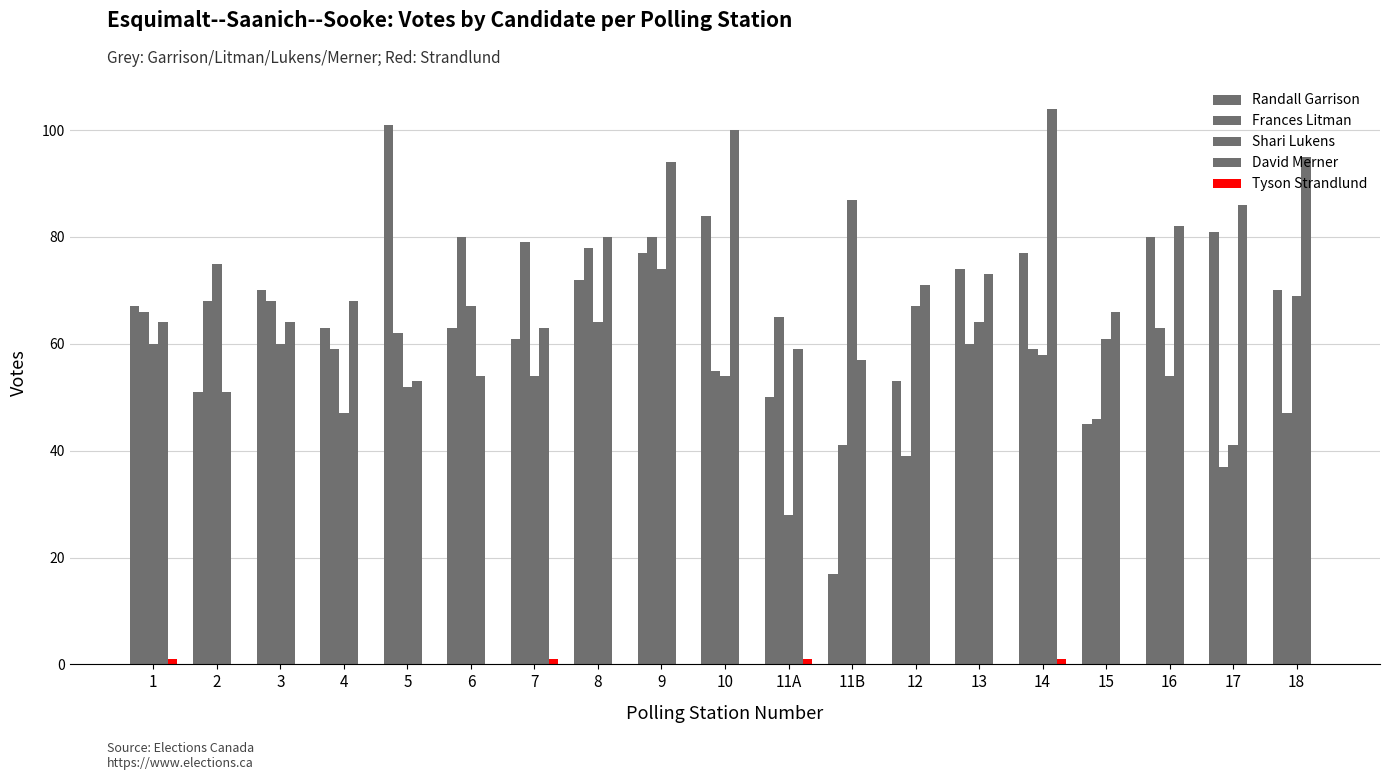

Reading left to right, extract all data points from this chart.

Randall Garrison: 1=67	2=51	3=70	4=63	5=101	6=63	7=61	8=72	9=77	10=84	11A=50	11B=17	12=53	13=74	14=77	15=45	16=80	17=81	18=70
Frances Litman: 1=66	2=68	3=68	4=59	5=62	6=80	7=79	8=78	9=80	10=55	11A=65	11B=41	12=39	13=60	14=59	15=46	16=63	17=37	18=47
Shari Lukens: 1=60	2=75	3=60	4=47	5=52	6=67	7=54	8=64	9=74	10=54	11A=28	11B=87	12=67	13=64	14=58	15=61	16=54	17=41	18=69
David Merner: 1=64	2=51	3=64	4=68	5=53	6=54	7=63	8=80	9=94	10=100	11A=59	11B=57	12=71	13=73	14=104	15=66	16=82	17=86	18=95
Tyson Strandlund: 1=1	2=0	3=0	4=0	5=0	6=0	7=1	8=0	9=0	10=0	11A=1	11B=0	12=0	13=0	14=1	15=0	16=0	17=0	18=0